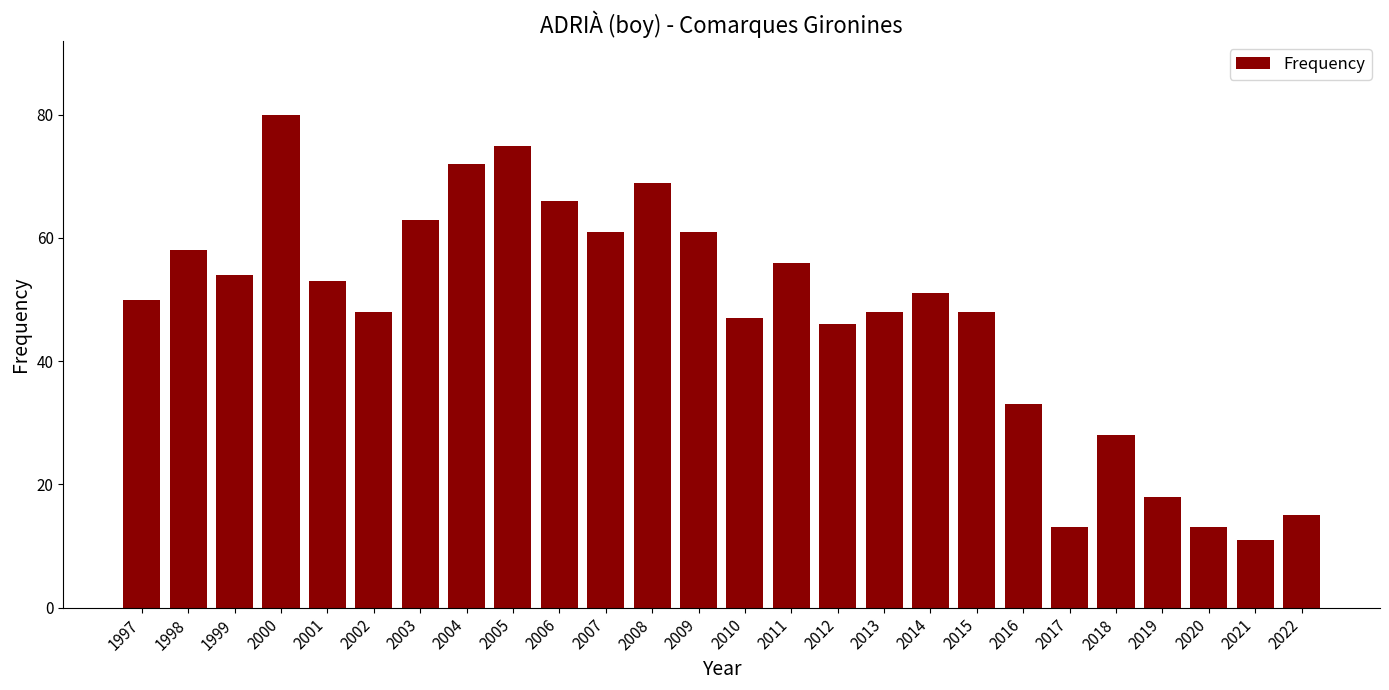

What is the difference between the maximum and minimum values?

69